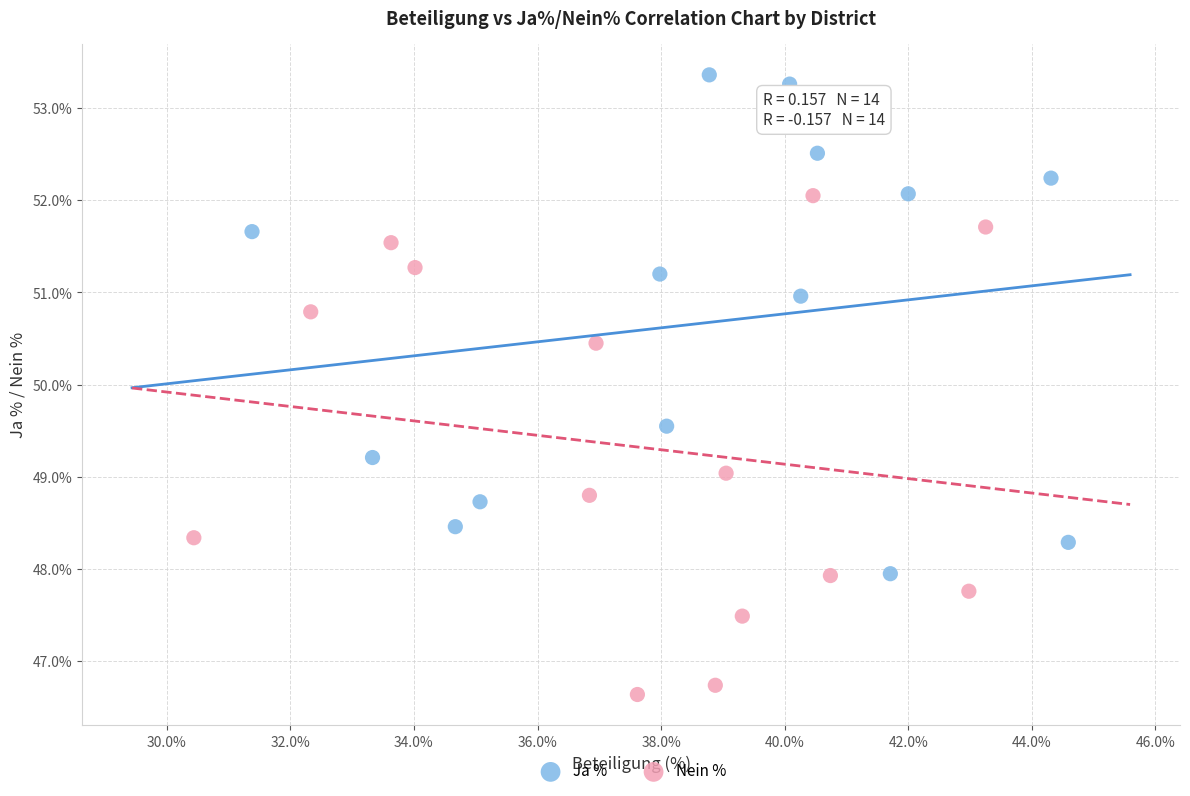

Which series contains the lowest Y value?

Nein %